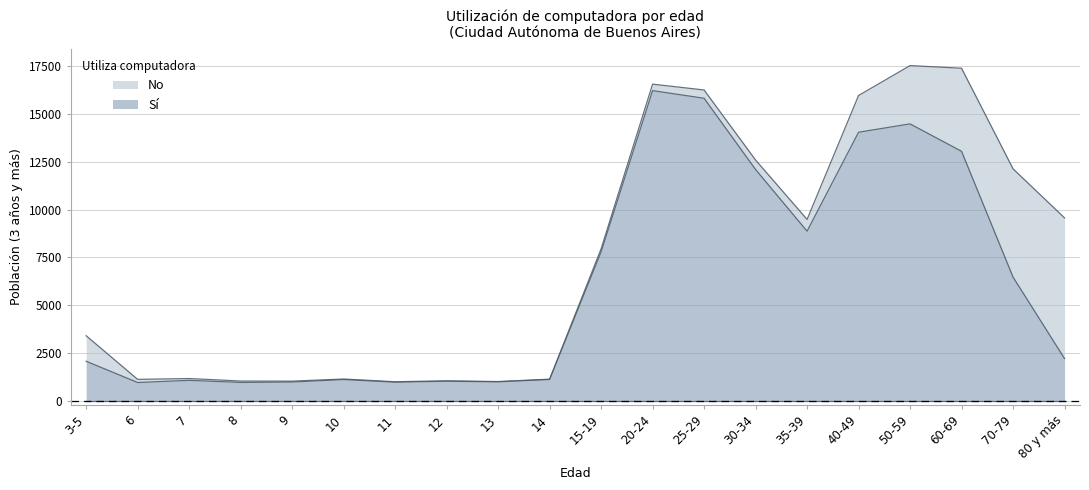

What is the label of the 20th point from the left?

80 y más